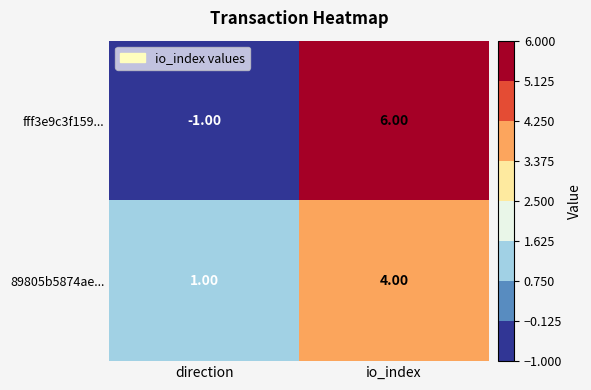

What is the sum of the 89805b5874ae... values at direction and io_index?

5